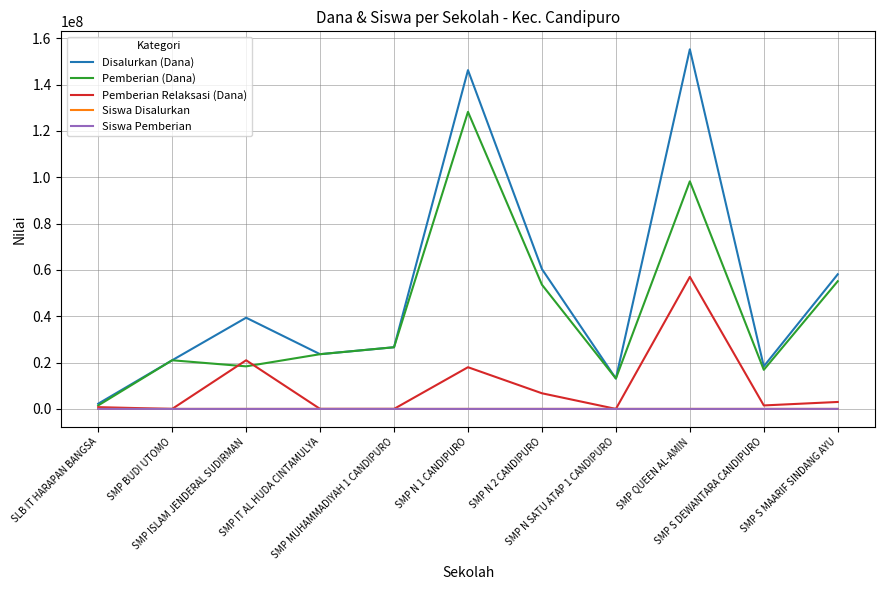

Is it true that Pemberian Relaksasi (Dana) equals 27298108 at SMP QUEEN AL-AMIN?

False